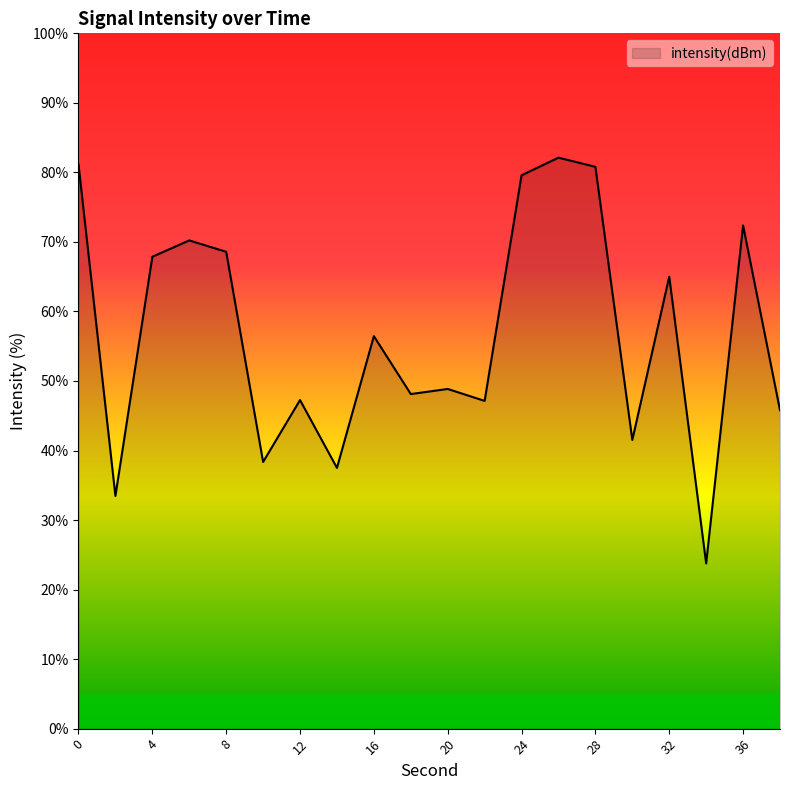

What is the maximum value shown in the chart?

82.1